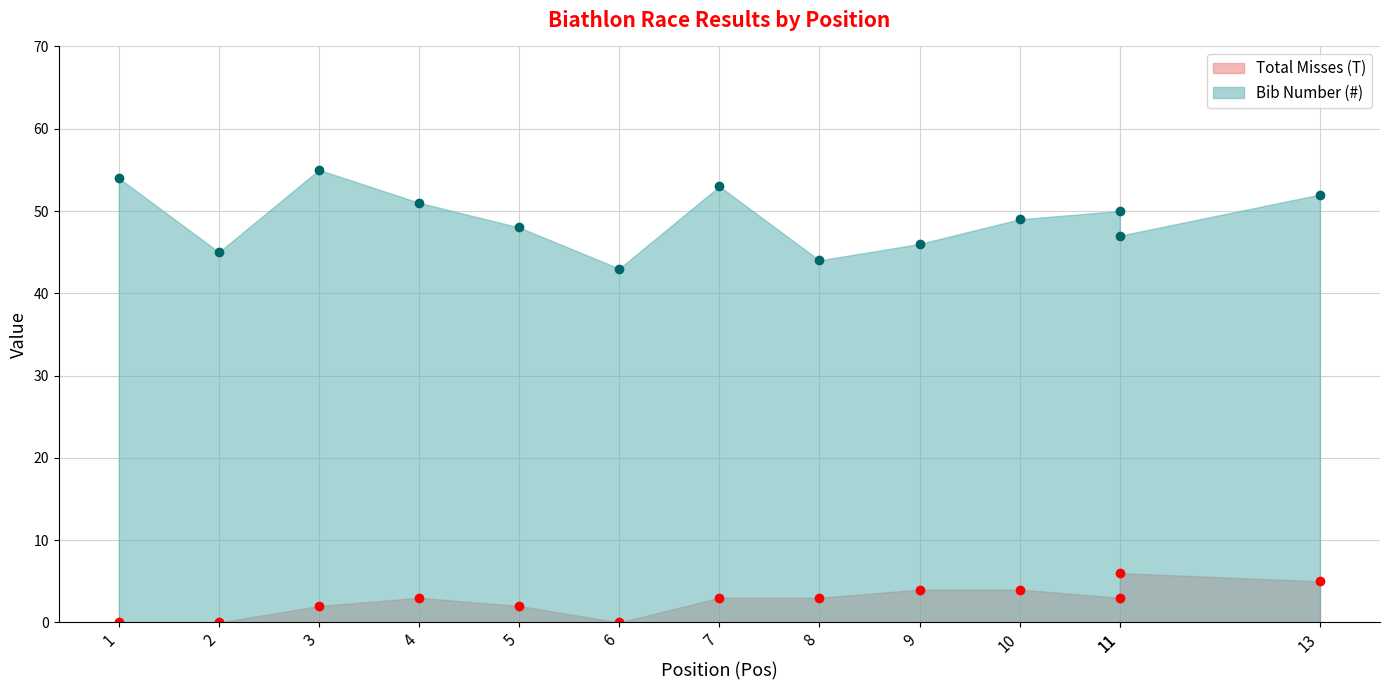

How many values in Total Misses (T) are above zero?

10